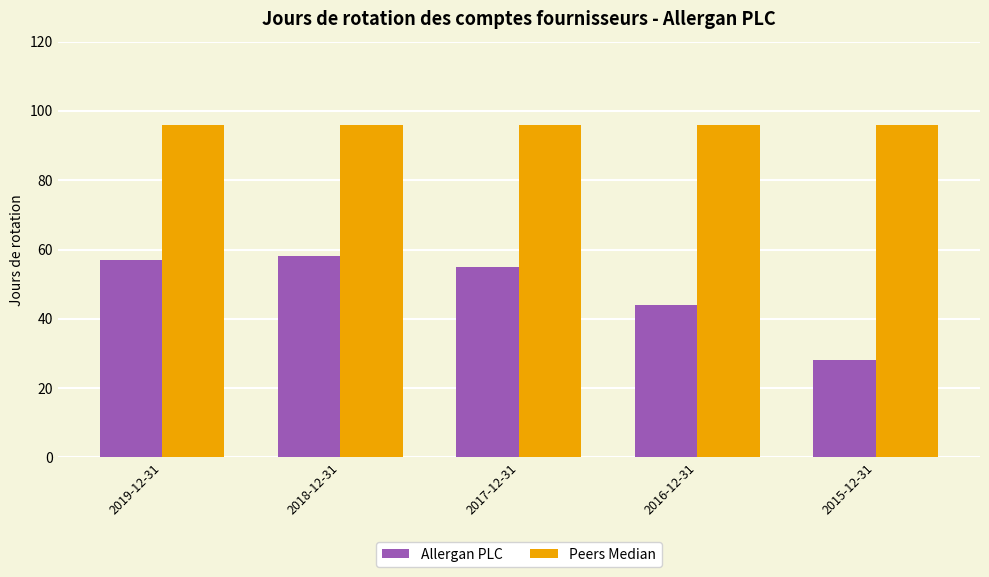

How many groups of bars are there?

5